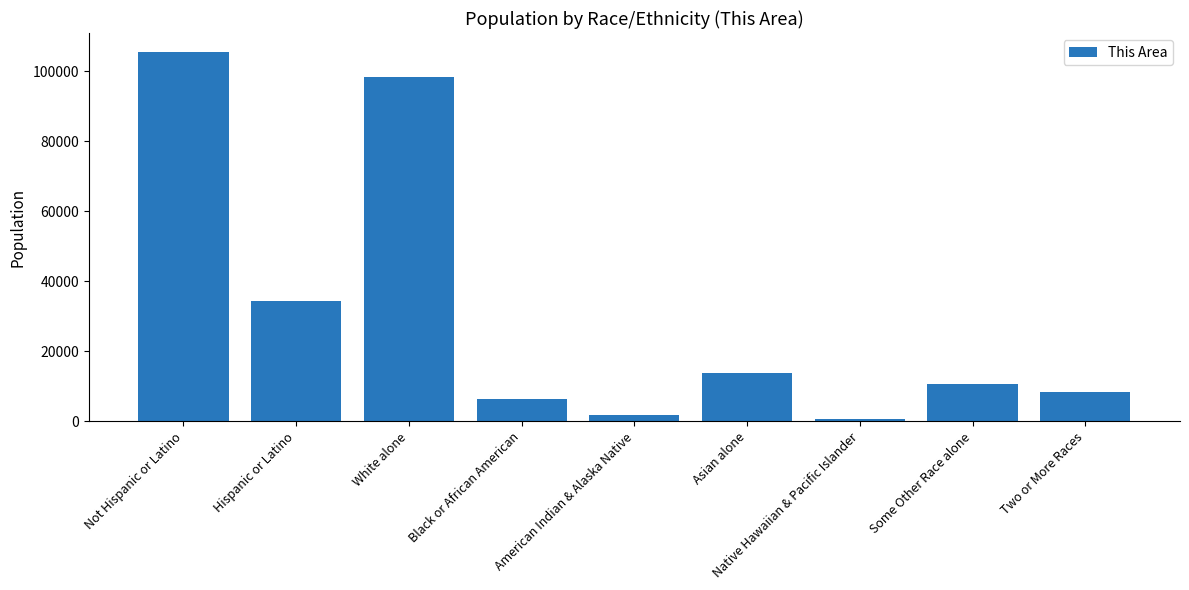

Which has a higher value, Some Other Race alone or White alone?

White alone